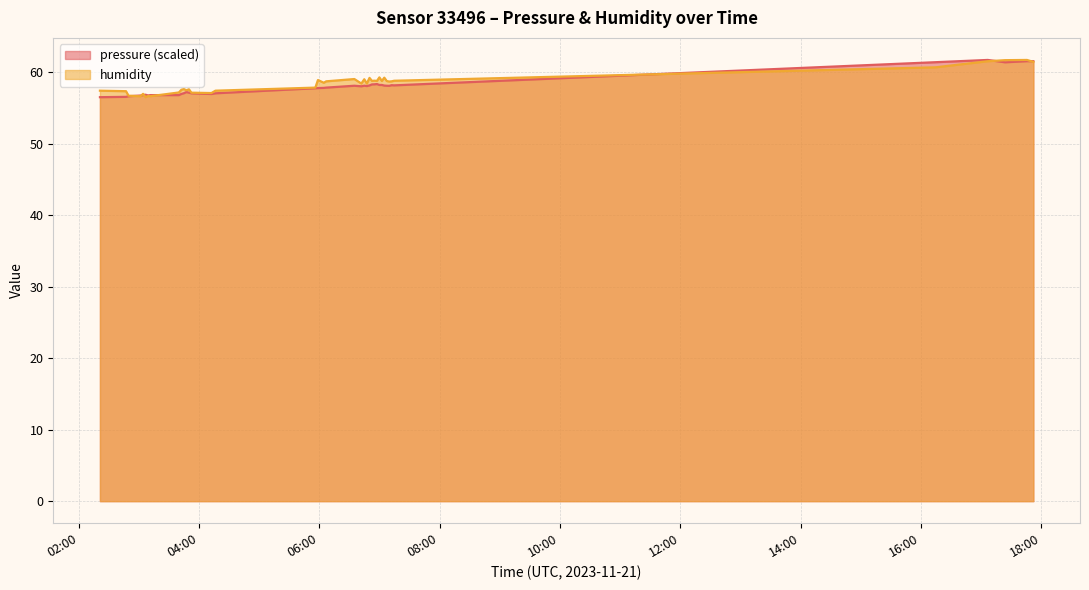

How many lines are shown in the chart?

2